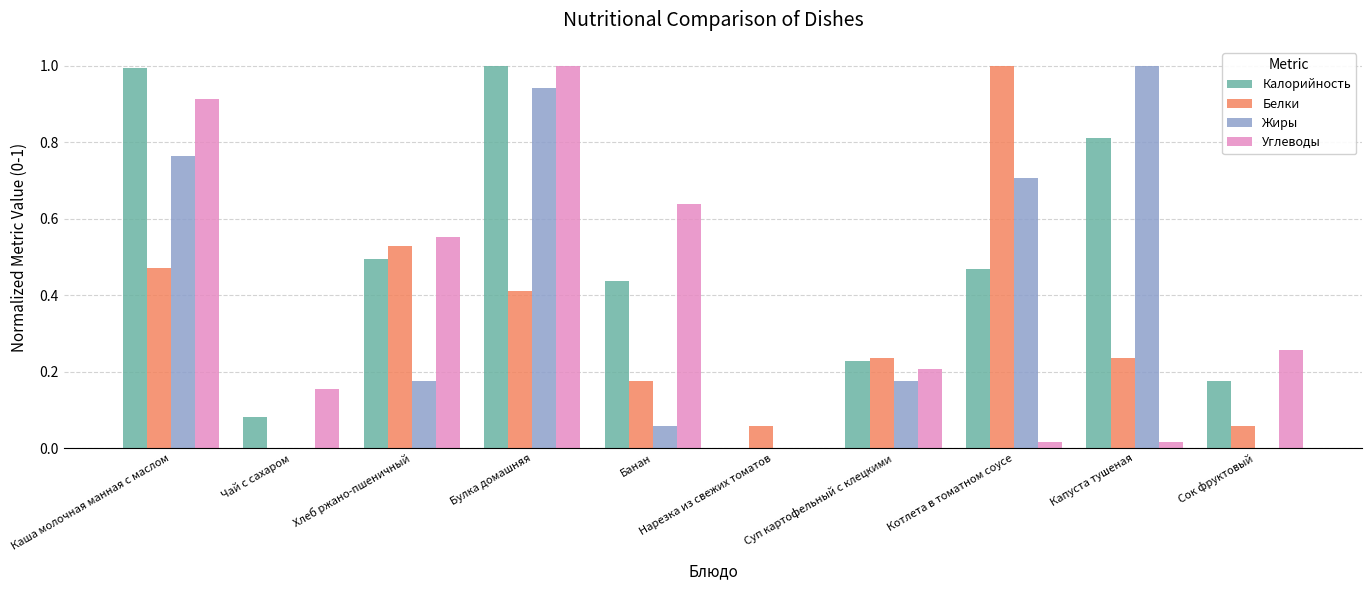

Read the Калорийность value at Булка домашняя.

1.0